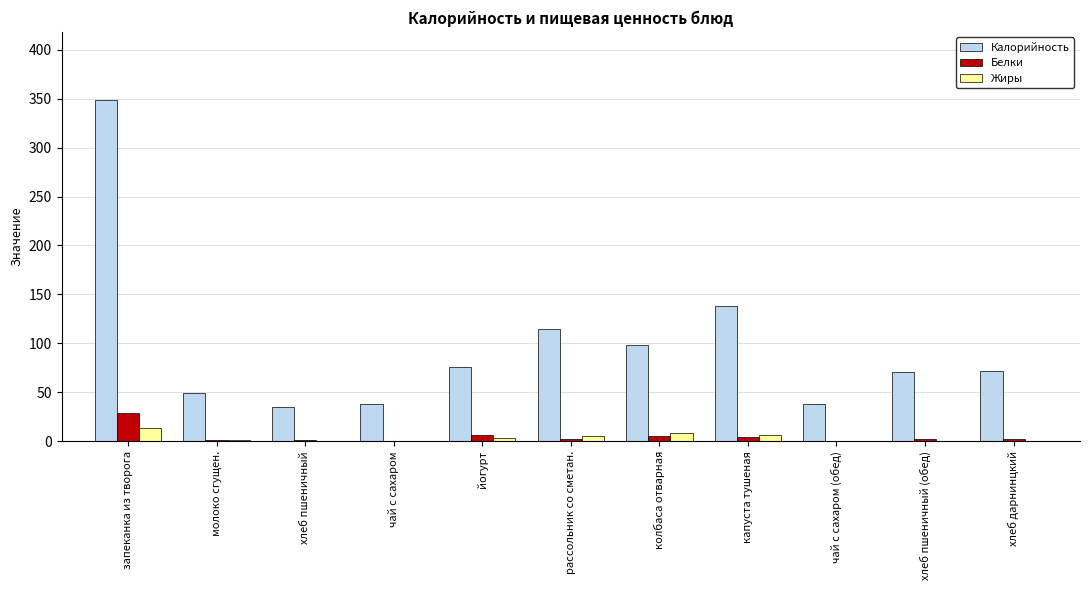

At which category is the sum across all series the highest?

запеканка из творога